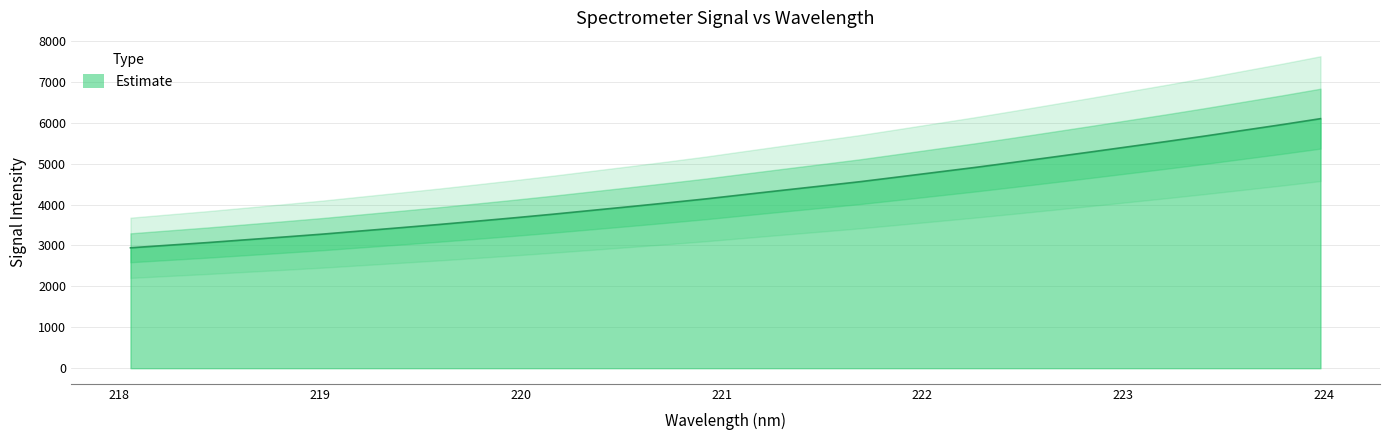

How many distinct data groups are displayed?

1